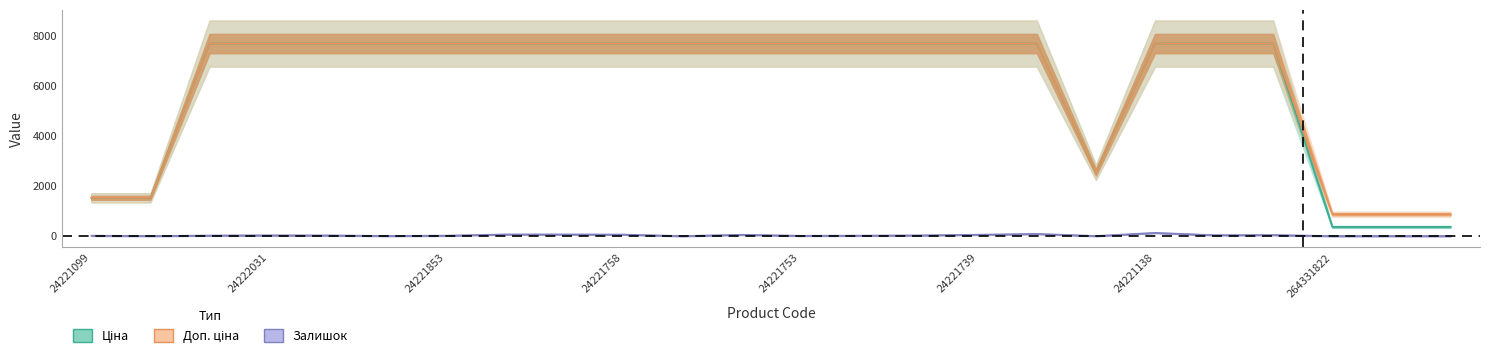

Which series has the widest spread of values?

Ціна